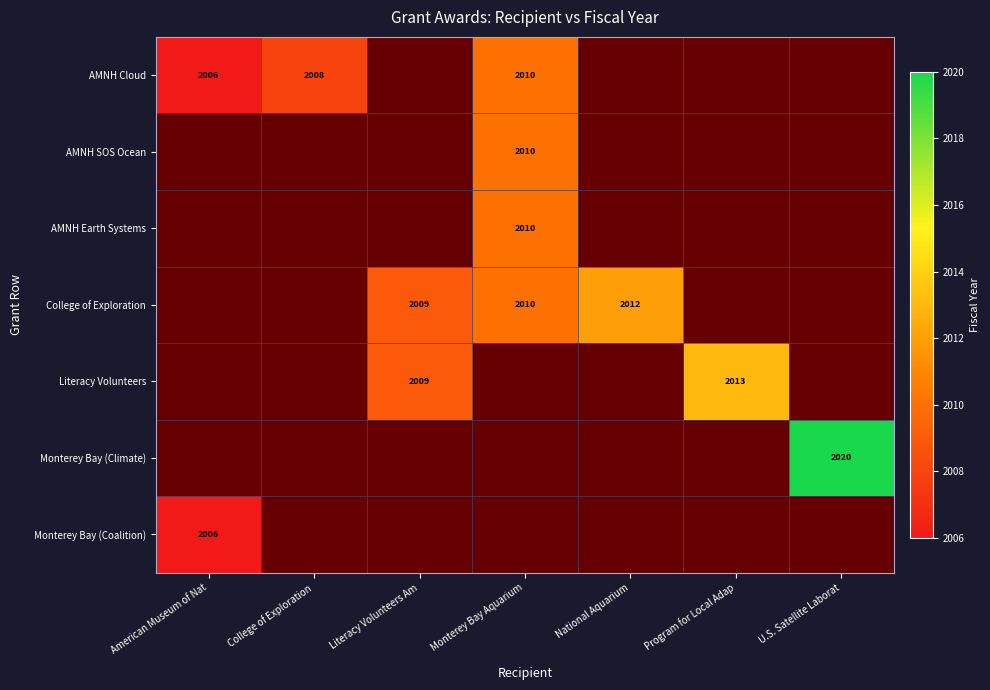

Is it true that Monterey Bay (Climate) equals 1180 at U.S. Satellite Laborat?

False